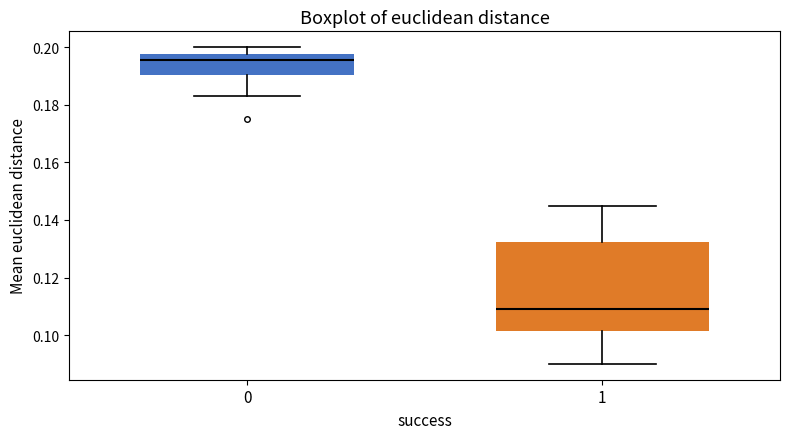

Reading left to right, transcribe this box plot: for each box, give where its median line is, the range the box spans, and where its two whiskers end, as read against the y-axis. The values are not printed on the chart, so give them approximately, as read against the axis.

0: median 0.196, box 0.190 to 0.198, whiskers 0.184 to 0.200
1: median 0.110, box 0.102 to 0.132, whiskers 0.090 to 0.146